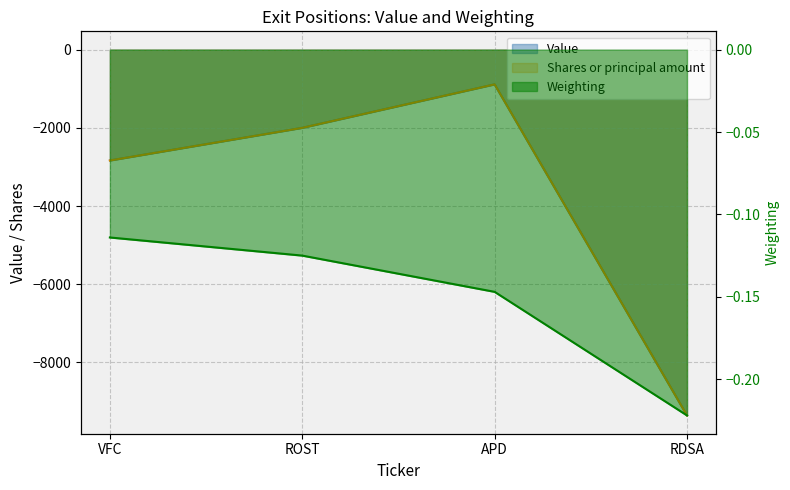

Reading left to right, transcribe all the data shown in this chart.

Value: VFC=-2835.0	ROST=-2000.0	APD=-888.0	RDSA=-9355.0
Shares or principal amount: VFC=-2835.0	ROST=-2000.0	APD=-888.0	RDSA=-9355.0
Weighting: VFC=-0.1	ROST=-0.1	APD=-0.1	RDSA=-0.2